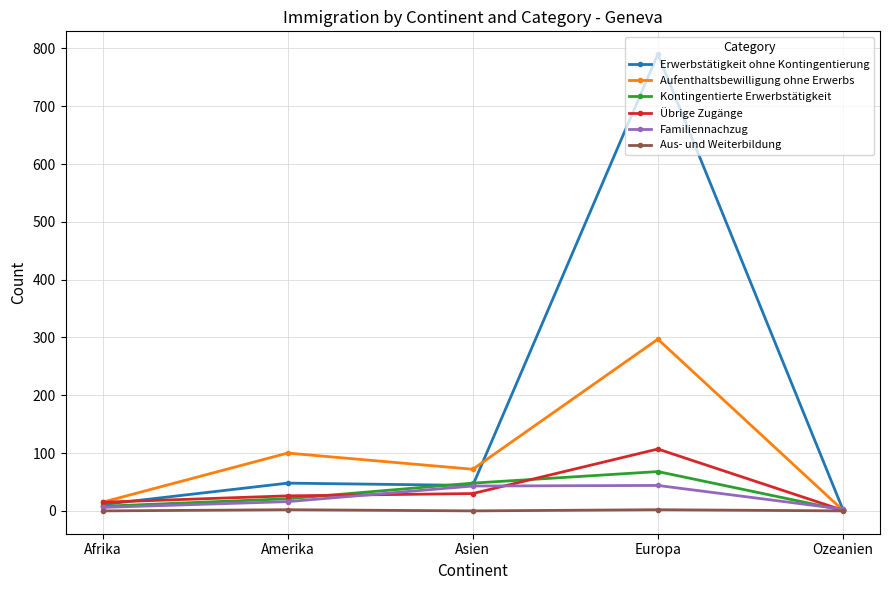

The value of Kontingentierte Erwerbstätigkeit at Asien is 48. True or false?

True